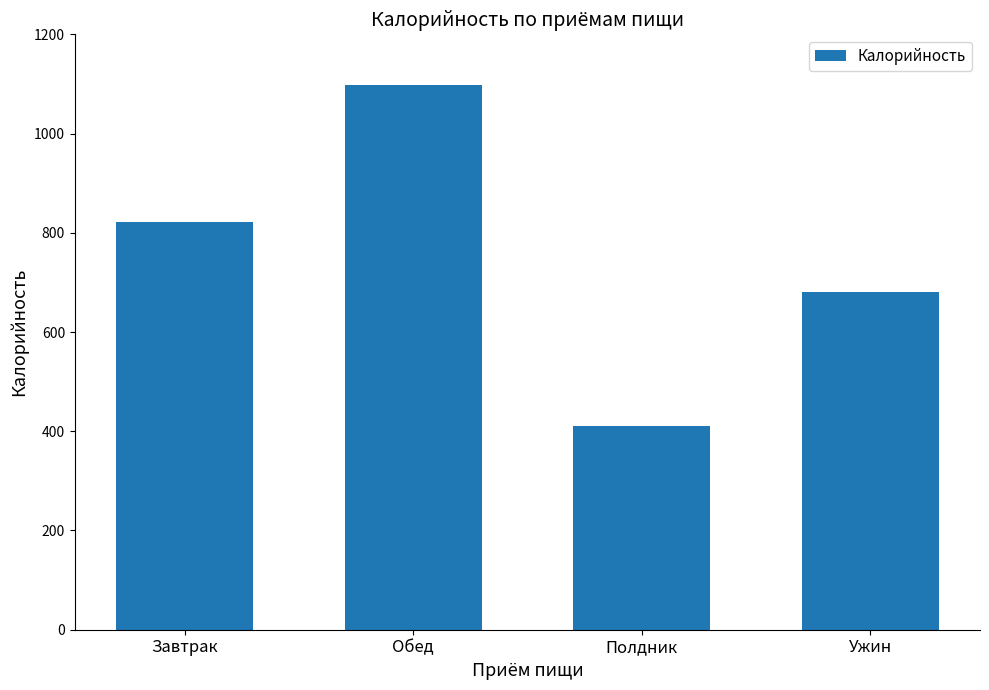

Read the value at Обед.

1098.6